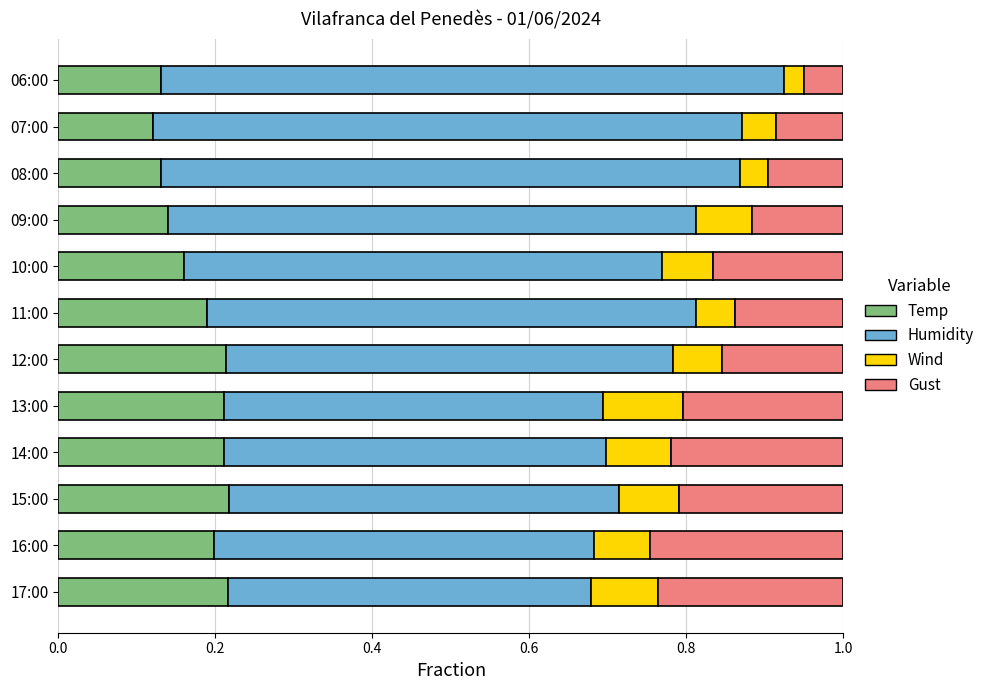

What is the total value across all series at 14:00?

1.0